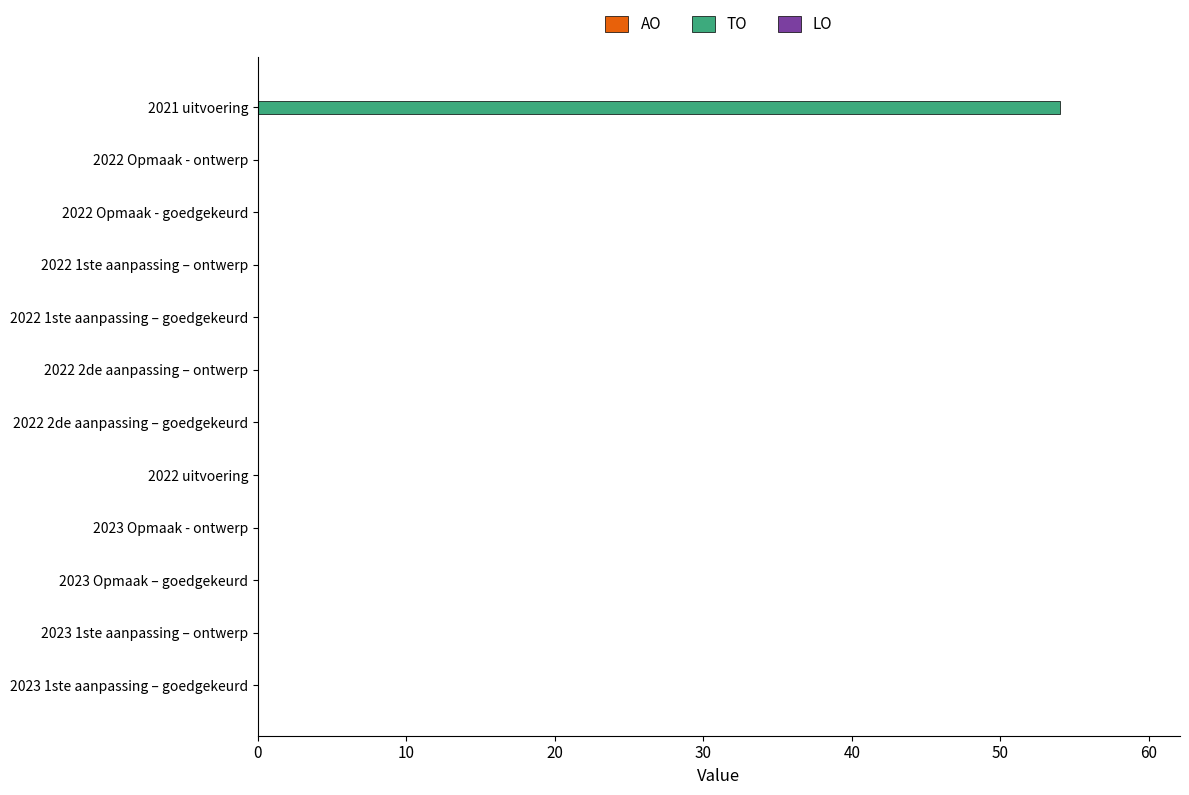

Is it true that the value at 2022 Opmaak - ontwerp is 0?

True